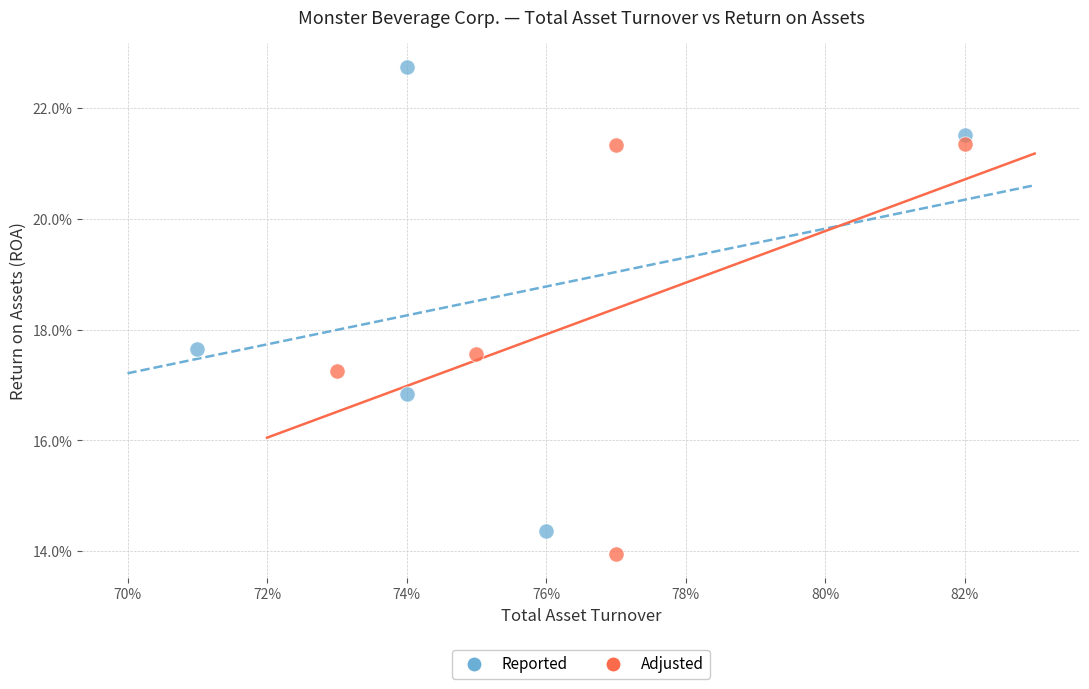

What are all the series names shown in the legend?

Reported, Adjusted